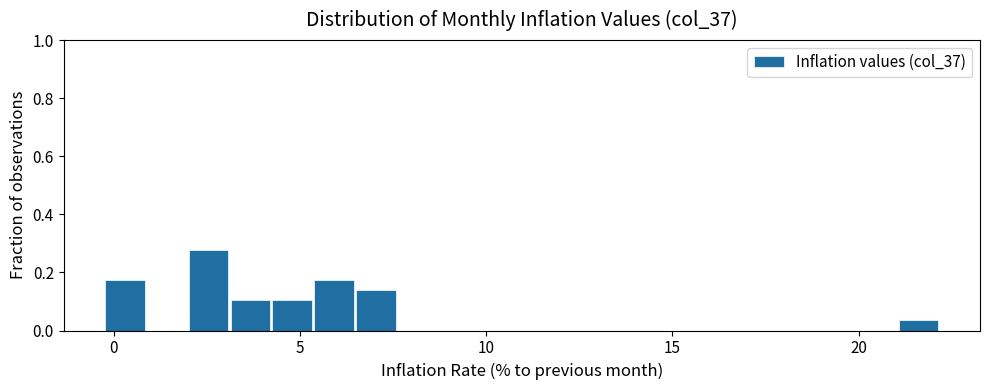

Read against the x-axis, roughly where is the centre of the tallest bar?

2.5